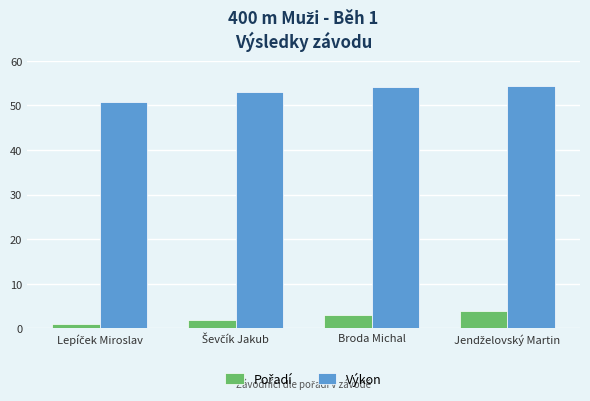

How many data points in Výkon are above 54?

2